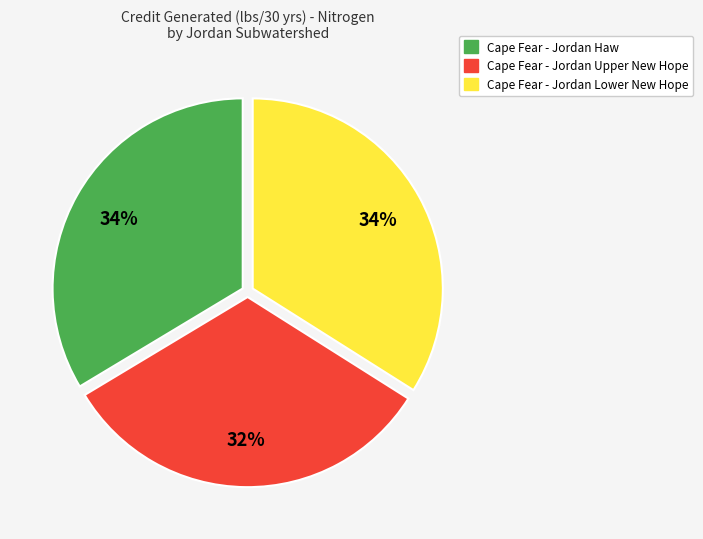

What is the smallest slice in the pie chart?

Cape Fear - Jordan Upper New Hope